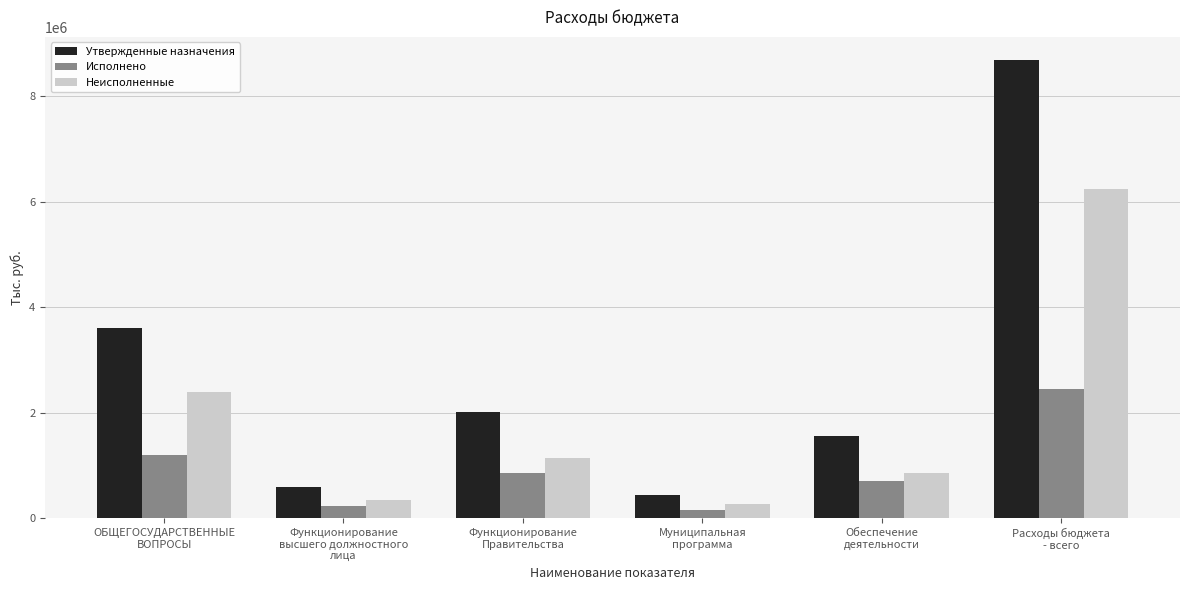

What is the spread (max minus min) of values at Расходы бюджета
- всего?

6238319.5